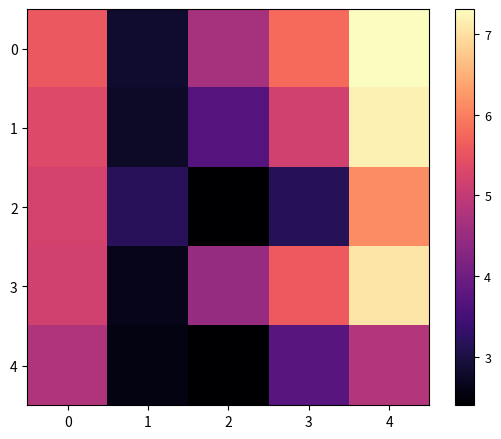

Reading left to right, extract all data points from this chart.

0: 0=5.6	1=2.8	2=4.7	3=5.8	4=7.3
1: 0=5.3	1=2.8	2=3.7	3=5.2	4=7.2
2: 0=5.2	1=3.2	2=2.4	3=3.1	4=6.1
3: 0=5.2	1=2.6	2=4.5	3=5.6	4=7.1
4: 0=4.8	1=2.6	2=2.4	3=3.7	4=4.8